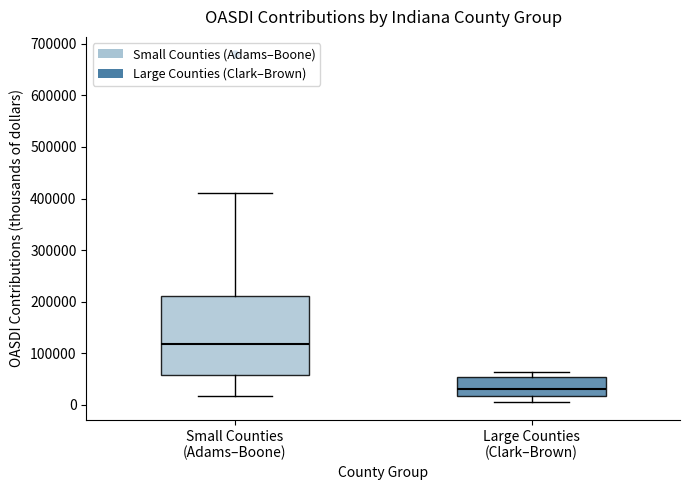

Which box is the tallest, from its lower edge to its upper edge?

Small Counties (Adams–Boone)